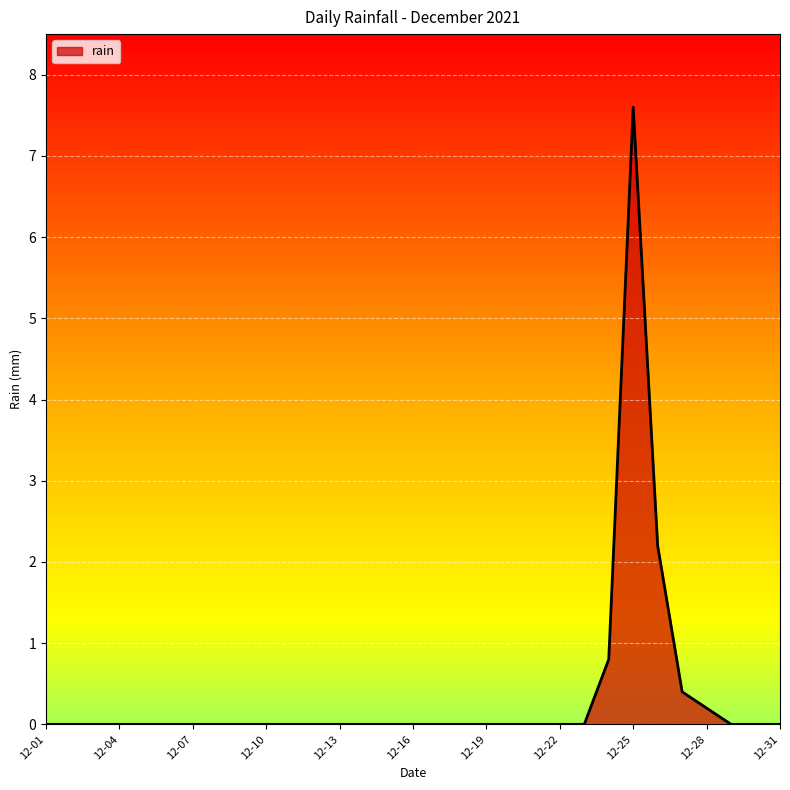

What is the maximum value shown in the chart?

7.6